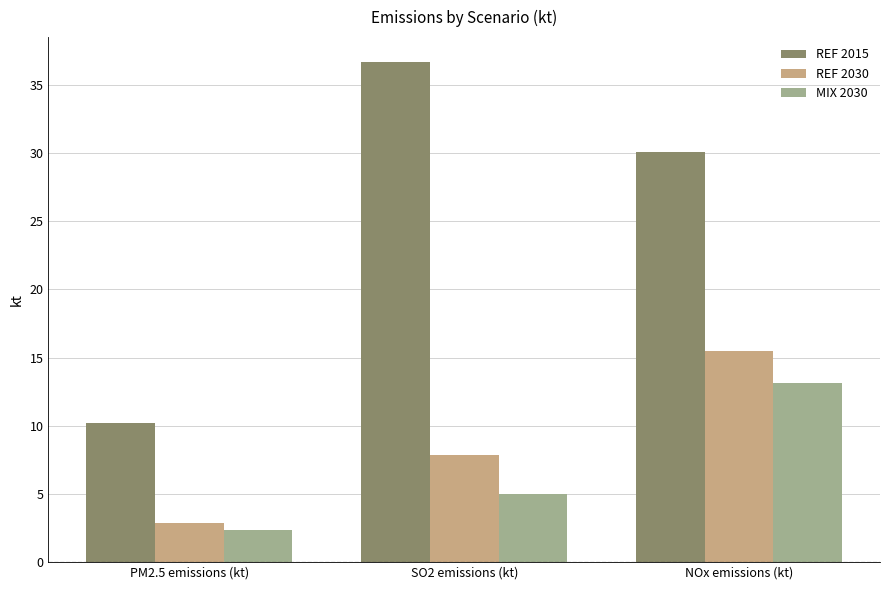

What is the difference between the MIX 2030 values at SO2 emissions (kt) and PM2.5 emissions (kt)?

2.7